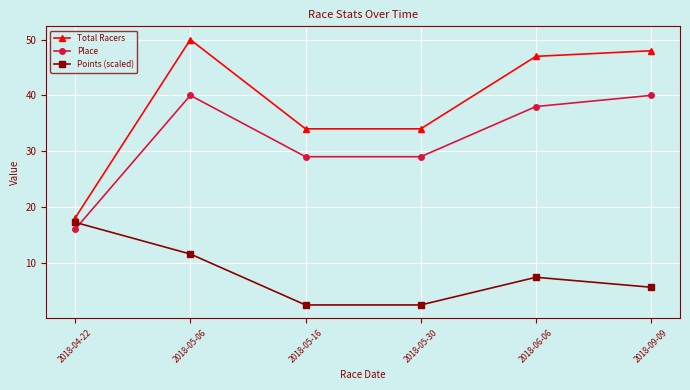

The value of Place at 2018-05-16 is 17.8. True or false?

False